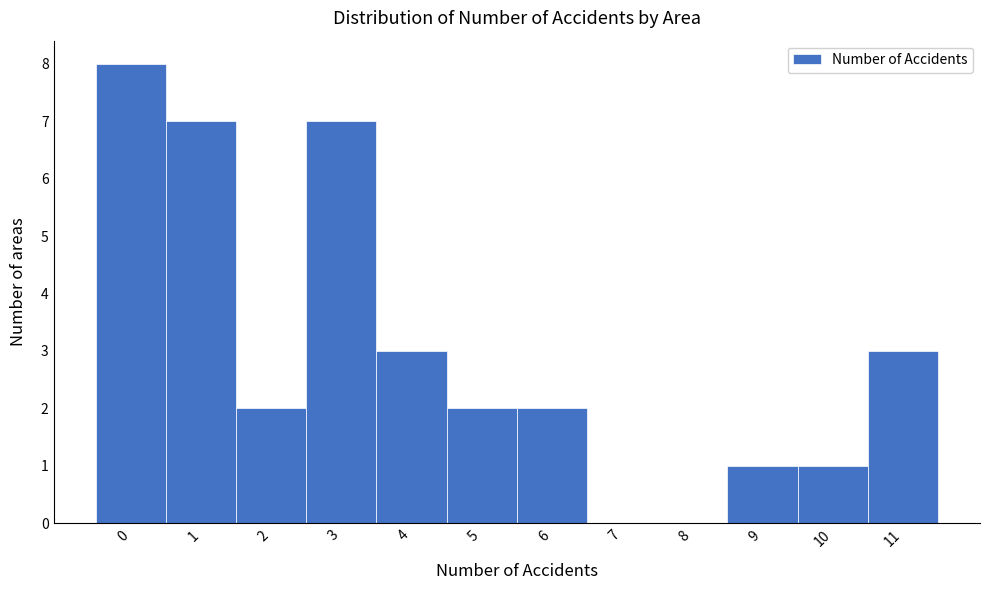

Reading right to left, transcribe all the data shown in this chart.

11=3	10=1	9=1	8=0	7=0	6=2	5=2	4=3	3=7	2=2	1=7	0=8